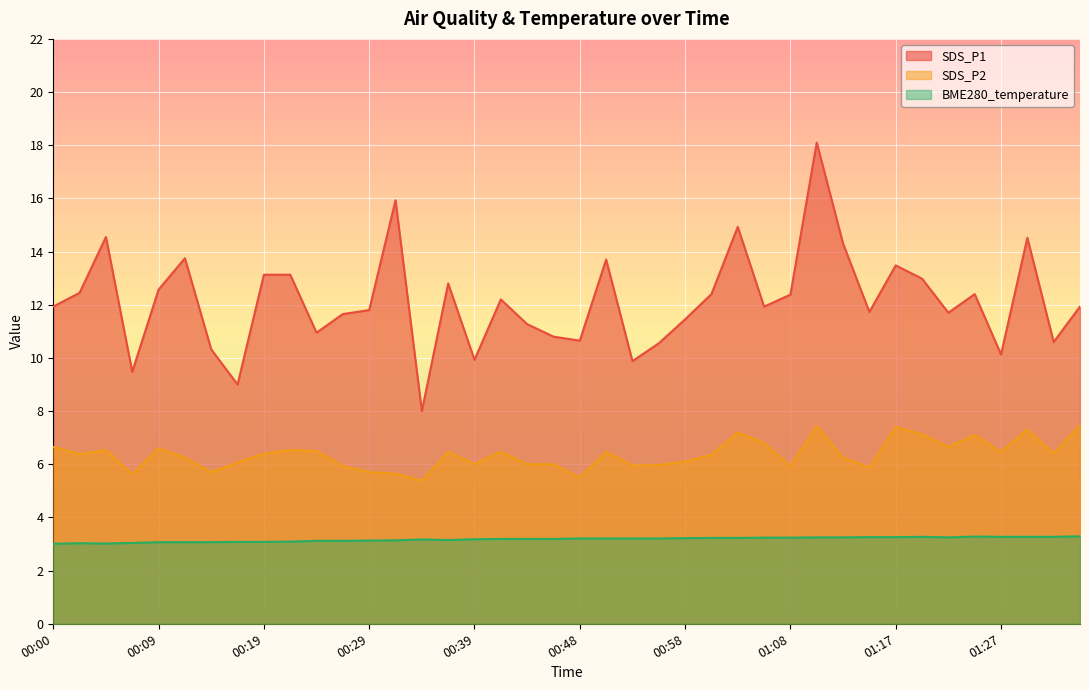

How many interior local valleys does the SDS_P1 series have?

12